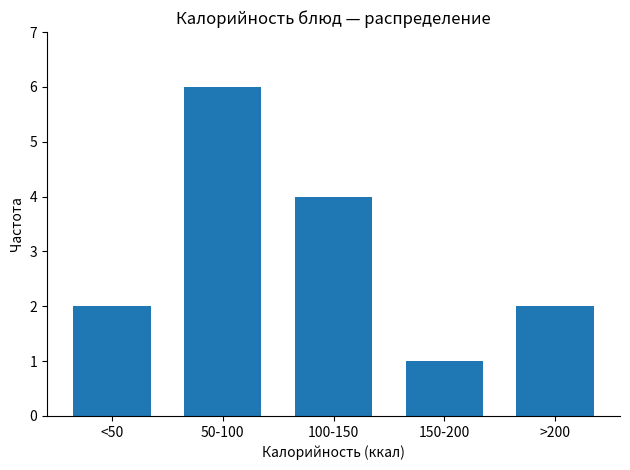

Reading right to left, extract all data points from this chart.

2	1	4	6	2